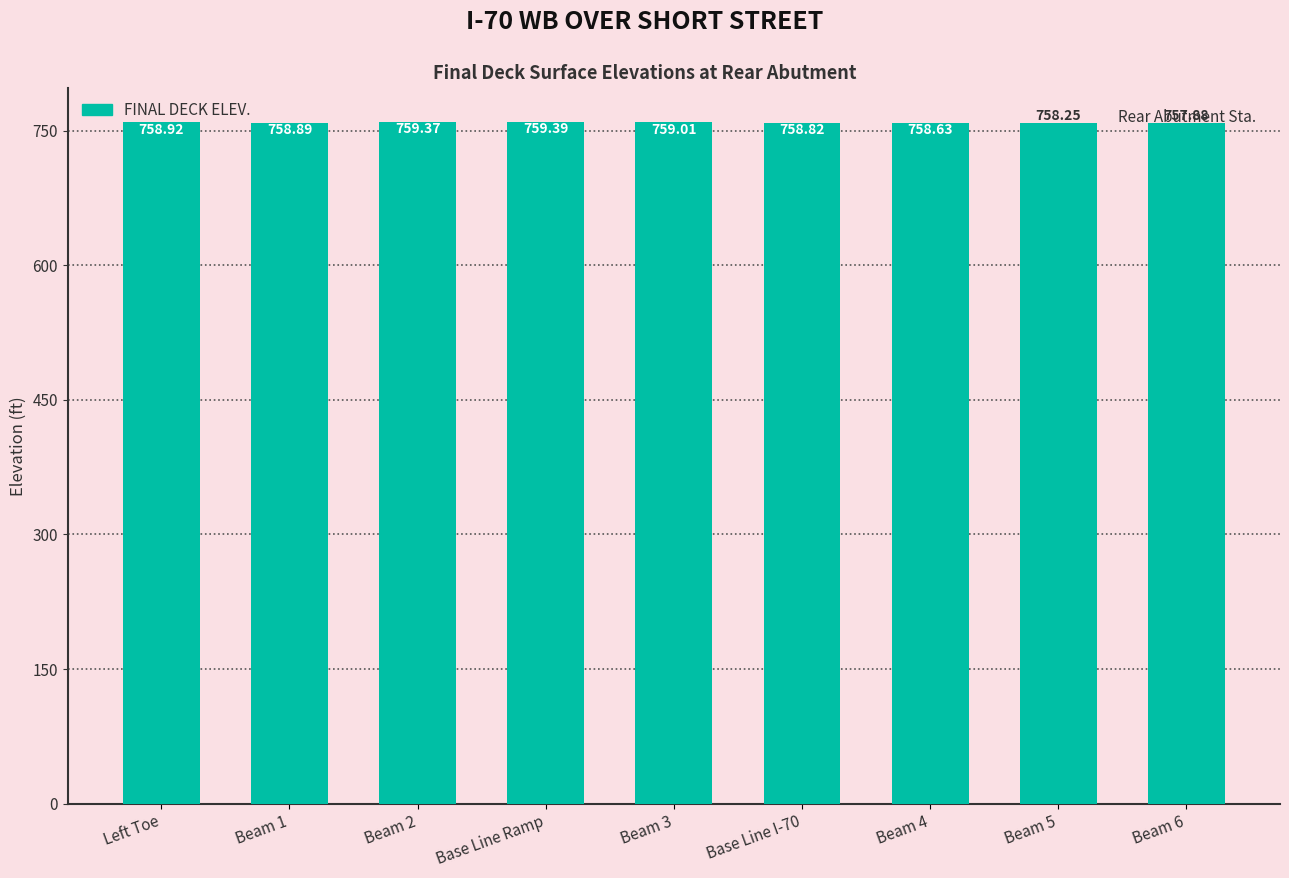

Which has a higher value, Beam 6 or Base Line I-70?

Base Line I-70